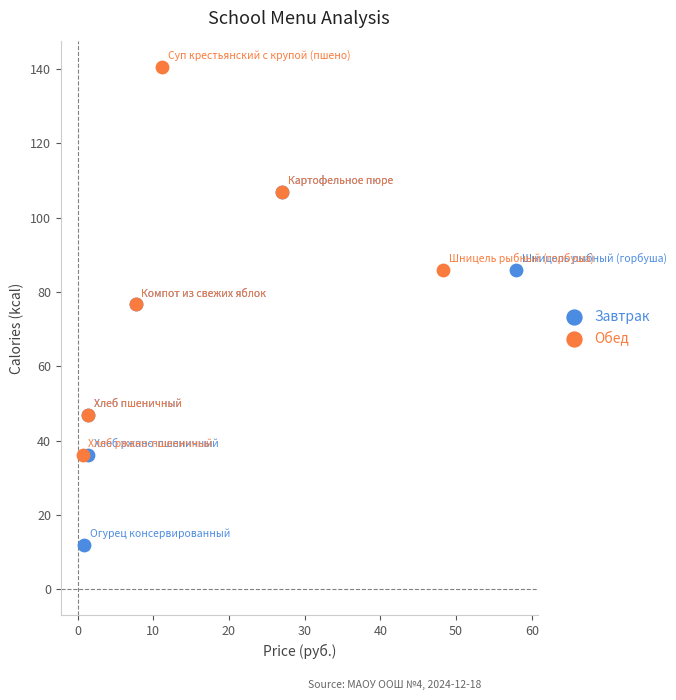

Which series has the largest Y range (max minus min)?

Обед